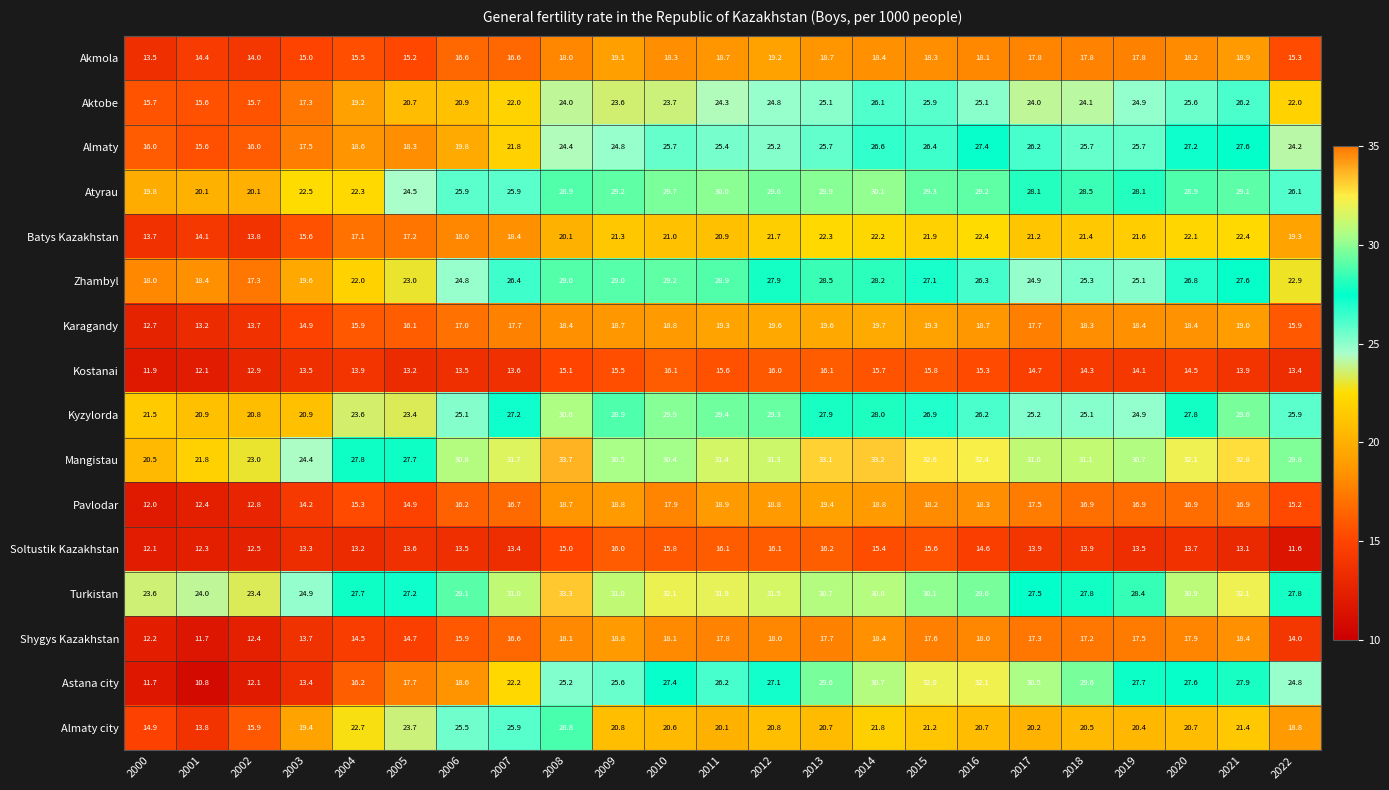

Which series has the largest total across all categories?

Mangistau